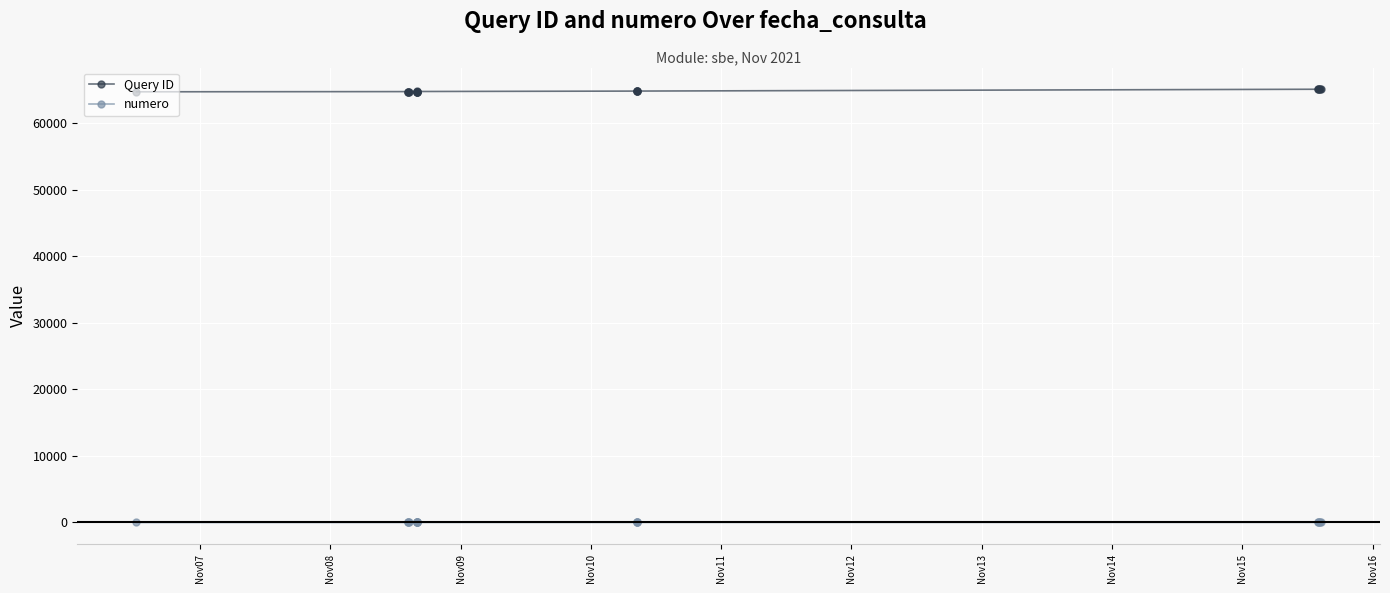

True or false: Query ID and numero cross at least once.

False